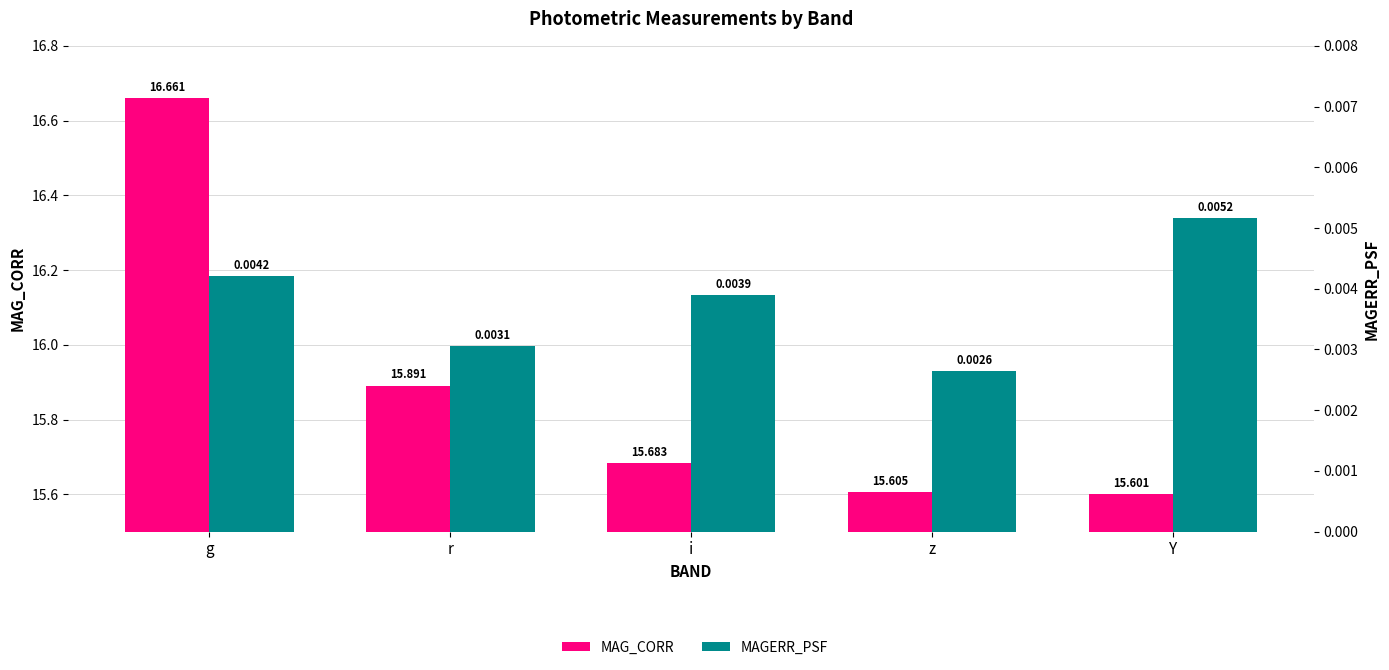

Reading right to left, list all the values displayed in this chart.

MAG_CORR: 15.6	15.6	15.7	15.9	16.7
MAGERR_PSF: 0.0	0.0	0.0	0.0	0.0